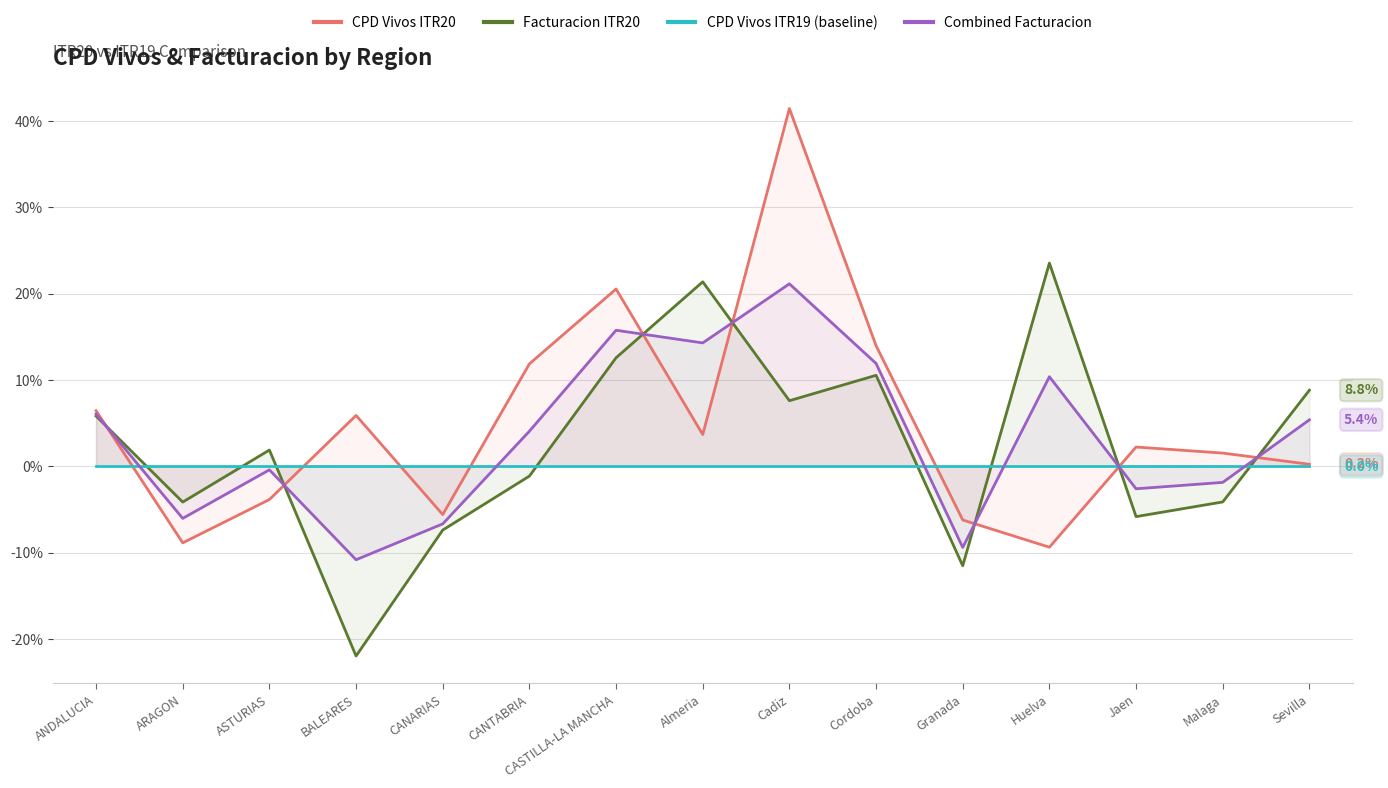

List the series in order of their peak value, highest first.

CPD Vivos ITR20, Facturacion ITR20, Combined Facturacion, CPD Vivos ITR19 (baseline)